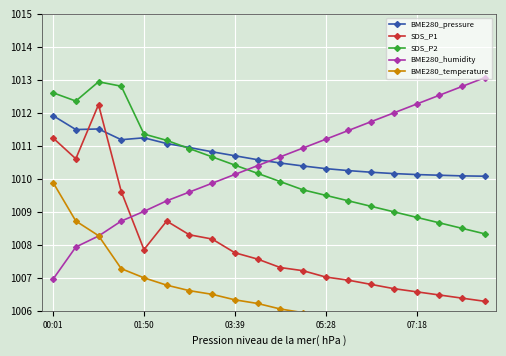

How many data points in SDS_P1 are less than 1007?

7